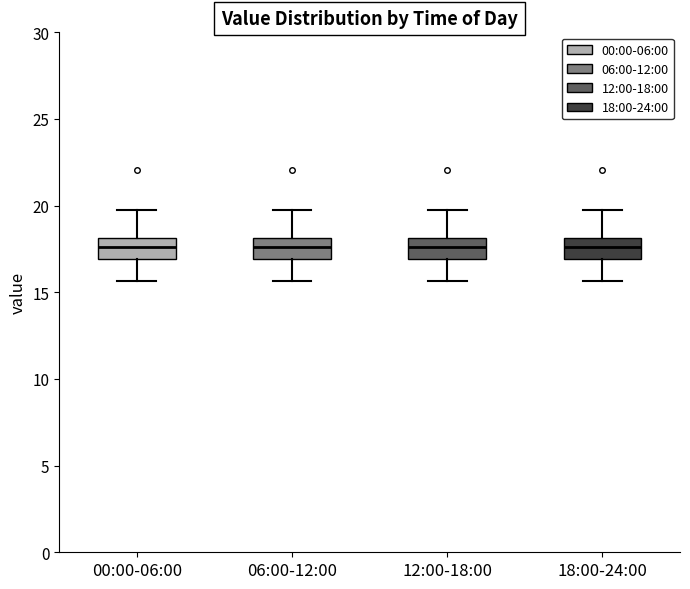

Where does the lower whisker of the box for 18:00-24:00 end on the y-axis? The values are not printed on the chart, so give them approximately, as read against the axis.

15.5